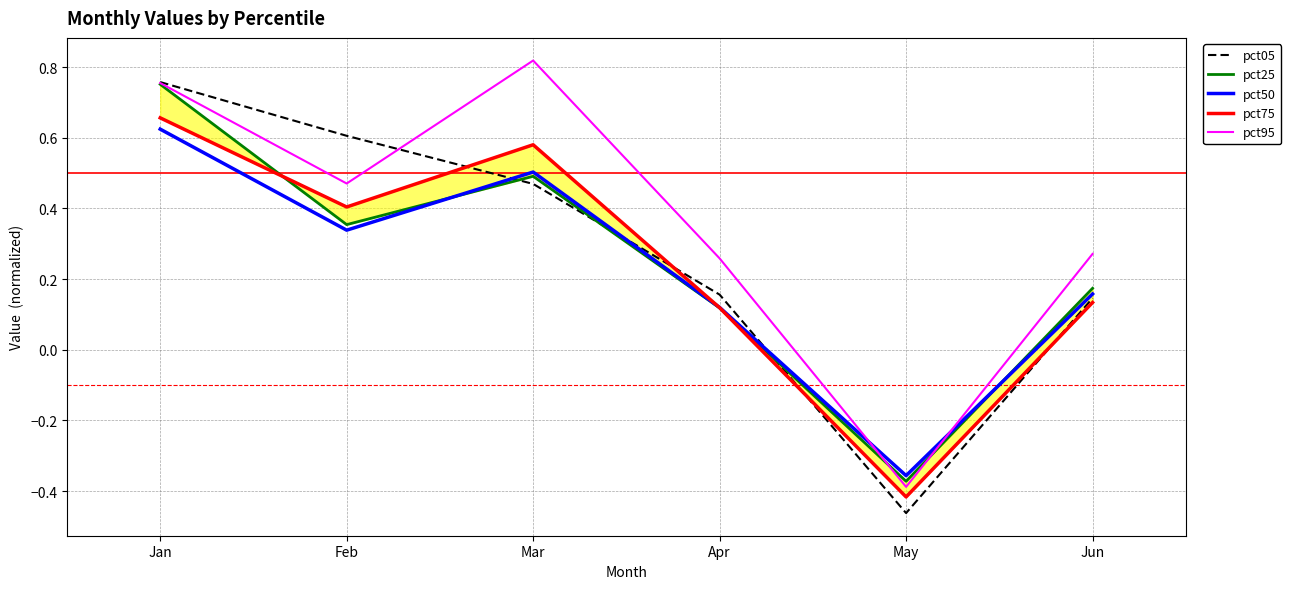

How many lines are shown in the chart?

5